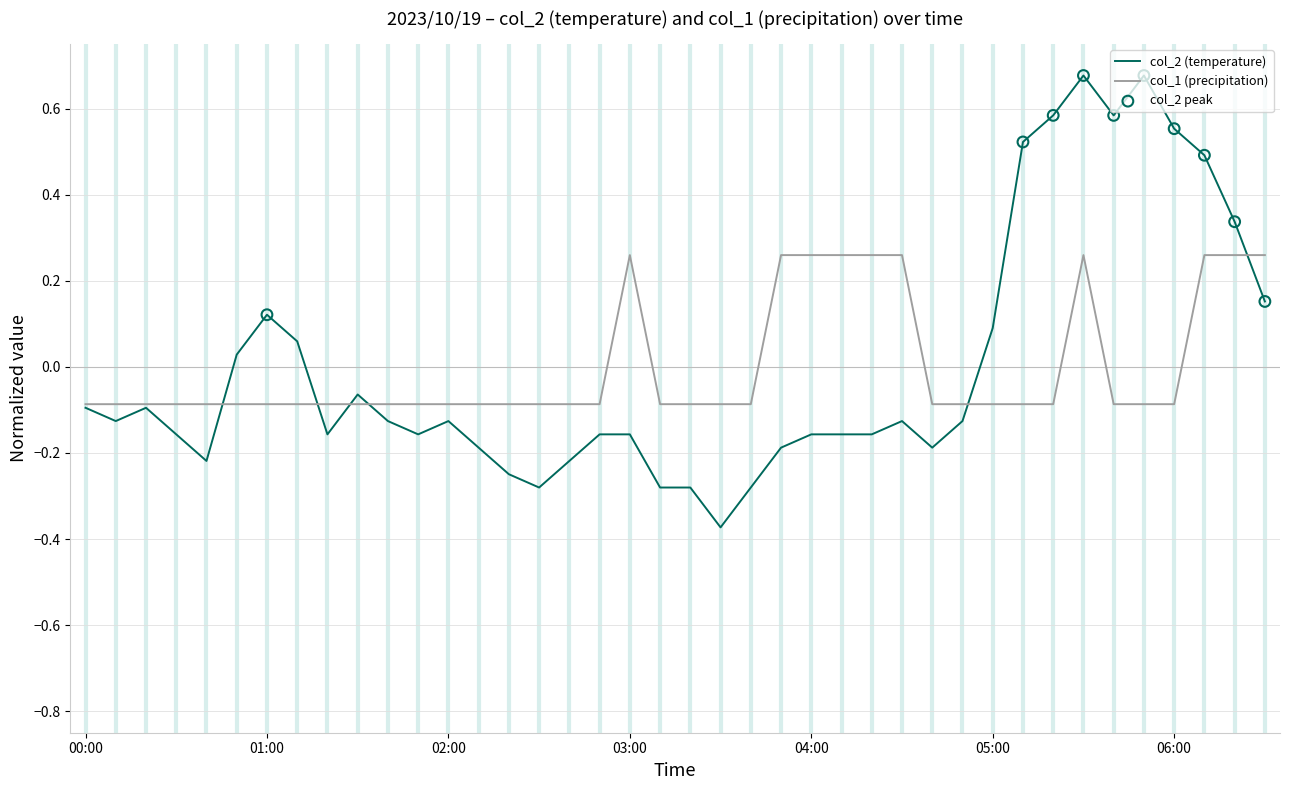

Which series has the widest spread of values?

col_2 (temperature)